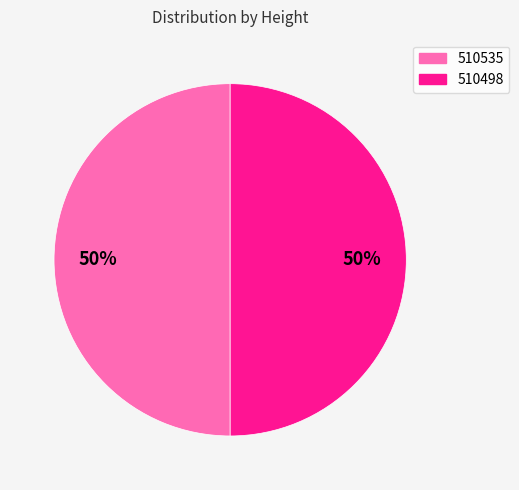

To the nearest percent, what is the average slice percentage?

50%